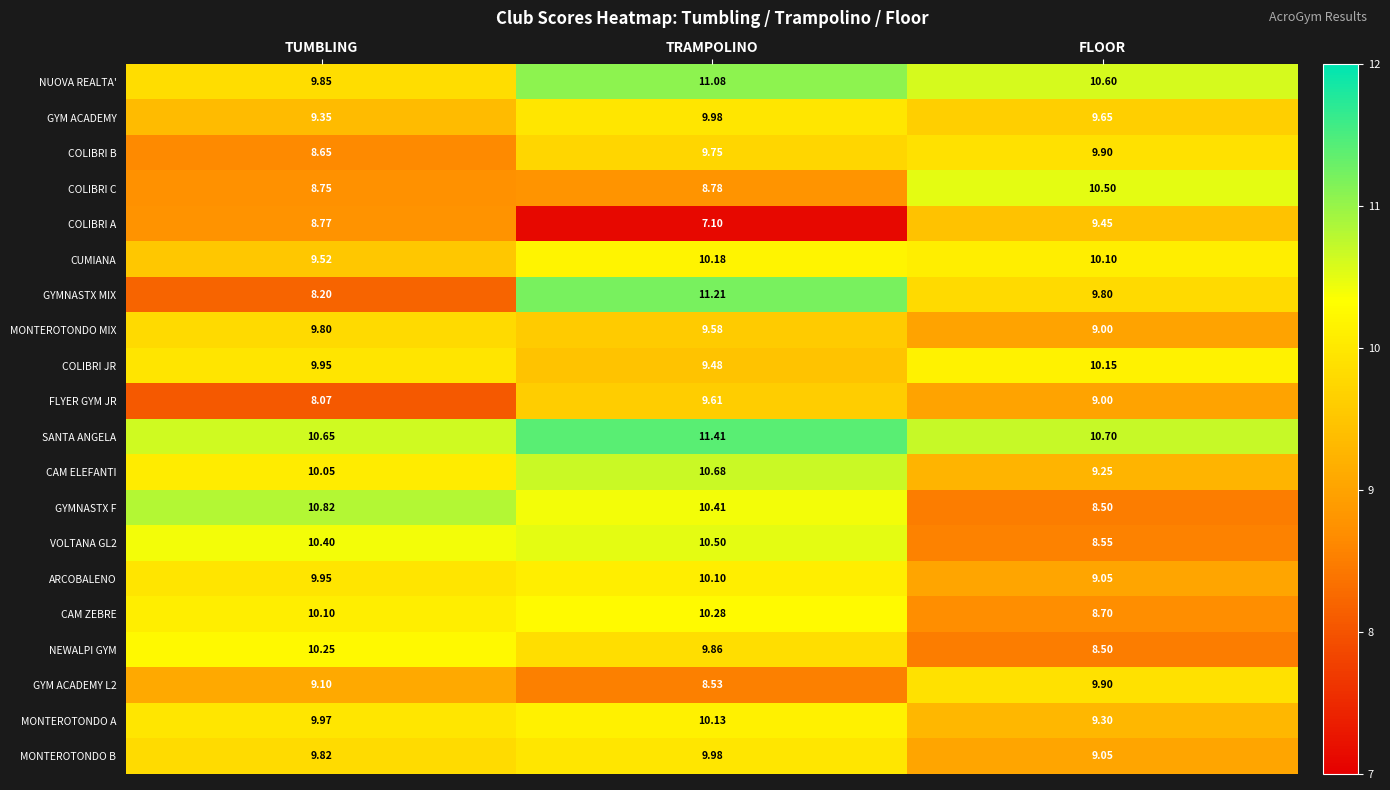

At which label does GYMNASTX MIX reach its minimum?

TUMBLING